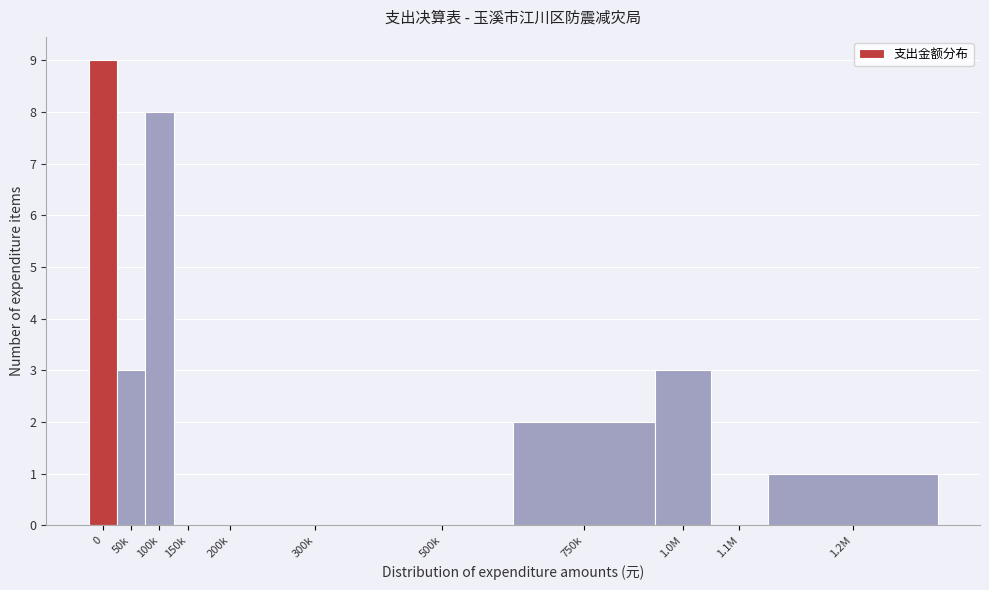

Reading right to left, transcribe all the data shown in this chart.

1.2M=1	1.1M=0	1.0M=3	750k=2	500k=0	300k=0	200k=0	150k=0	100k=8	50k=3	0=9